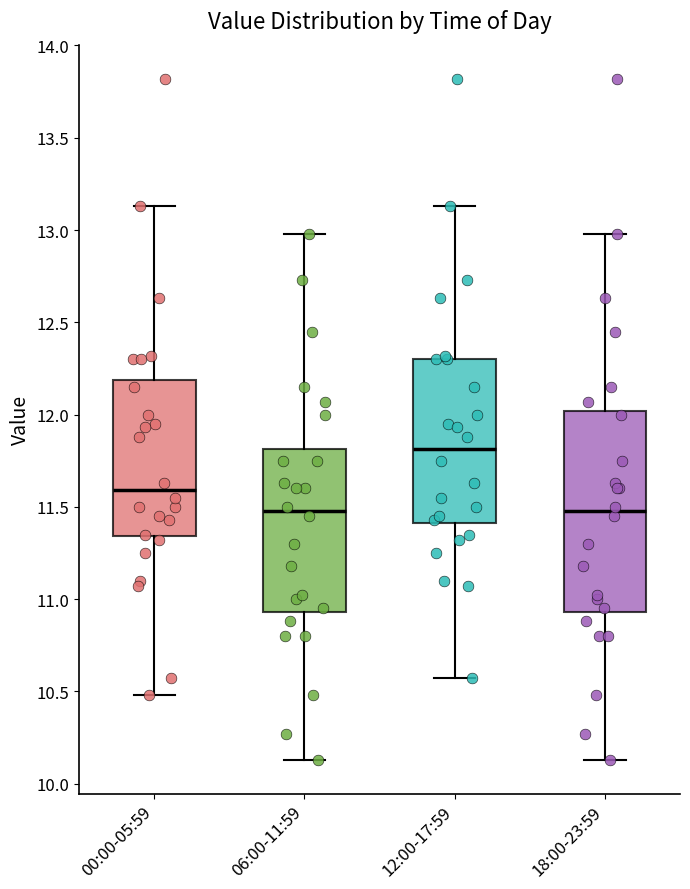

Which box is the tallest, from its lower edge to its upper edge?

18:00-23:59